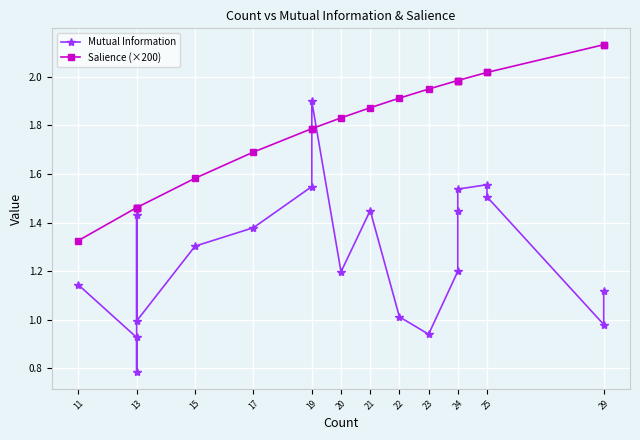

The Salience (×200) series shows 2.9 at 25. True or false?

False